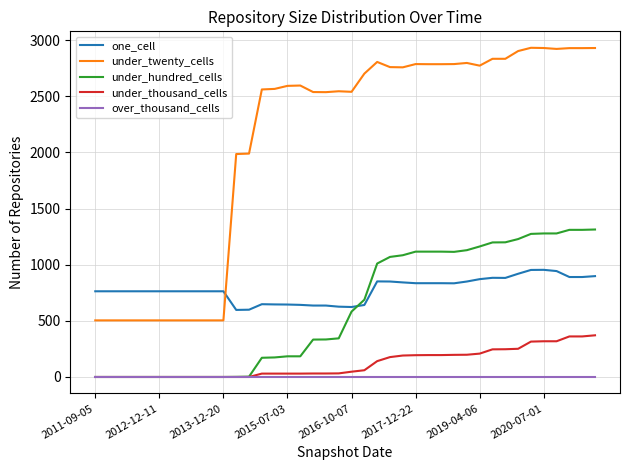

Which series ends up on top after the final intersection of under_hundred_cells and one_cell?

under_hundred_cells